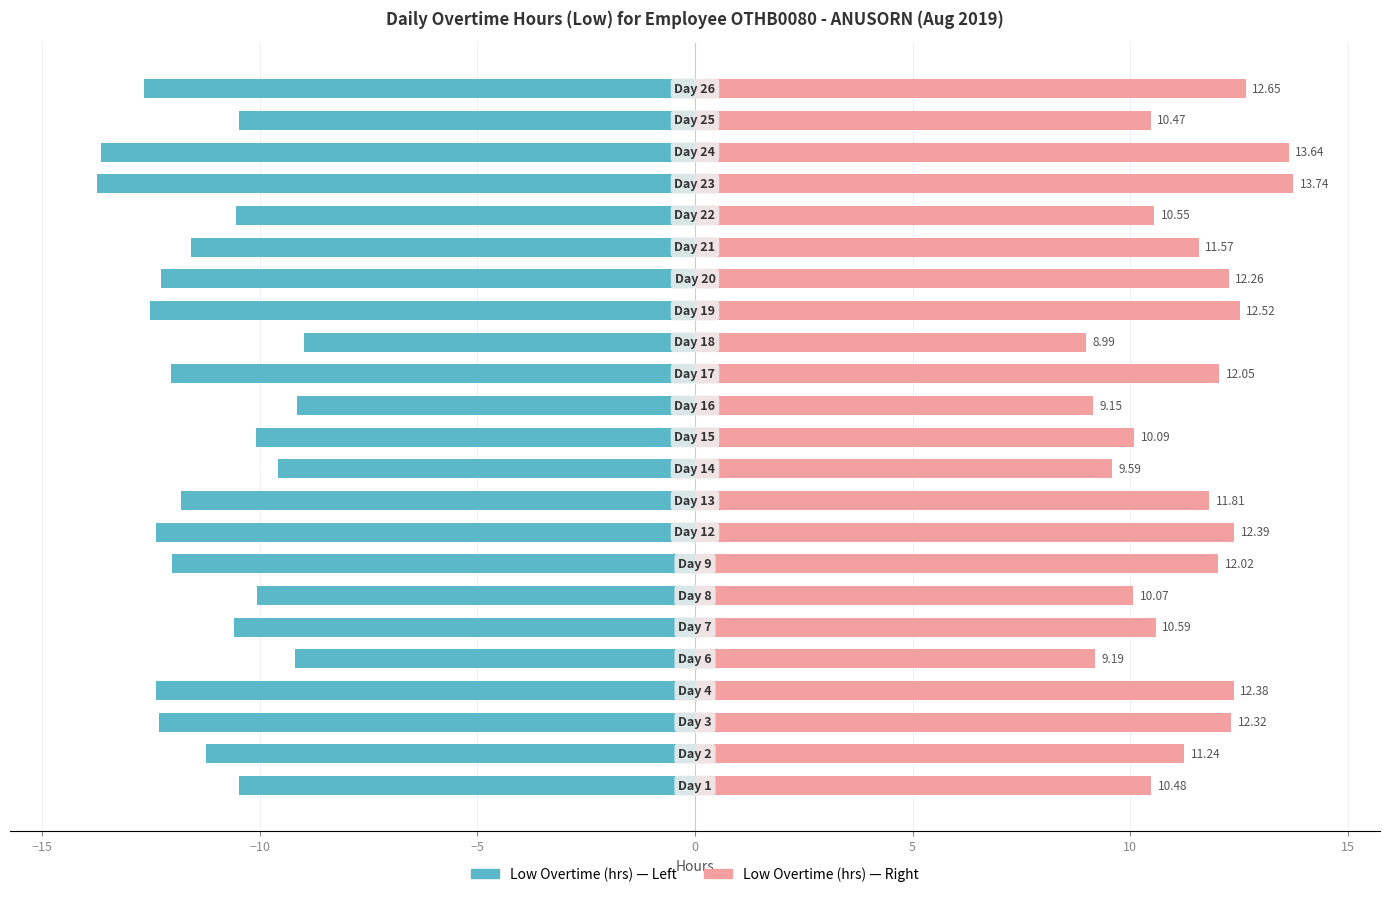

What is the value of the Low Overtime (hrs) bar at the 23rd from the left?

-12.7